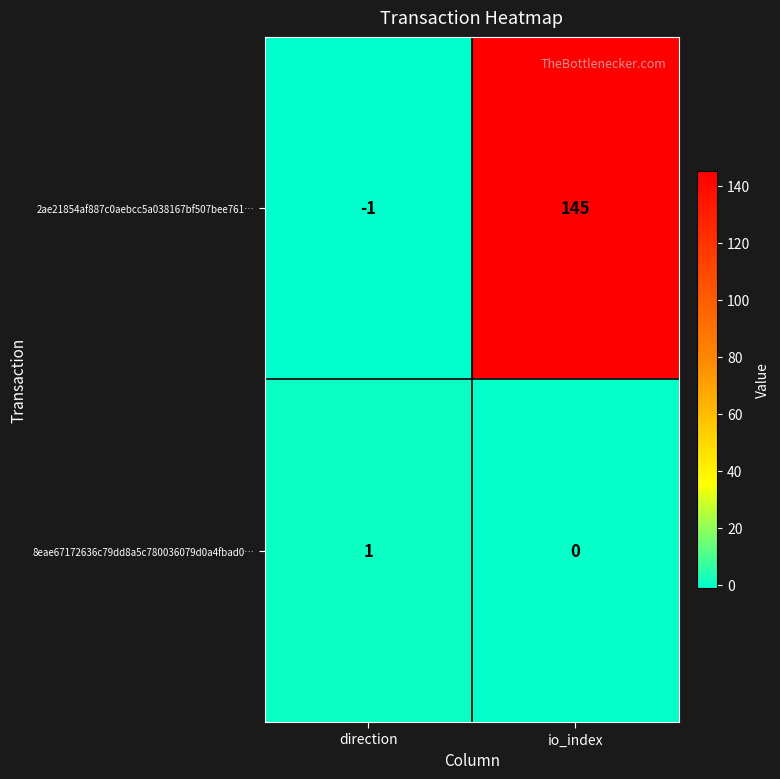

At which category is the sum across all series the highest?

io_index